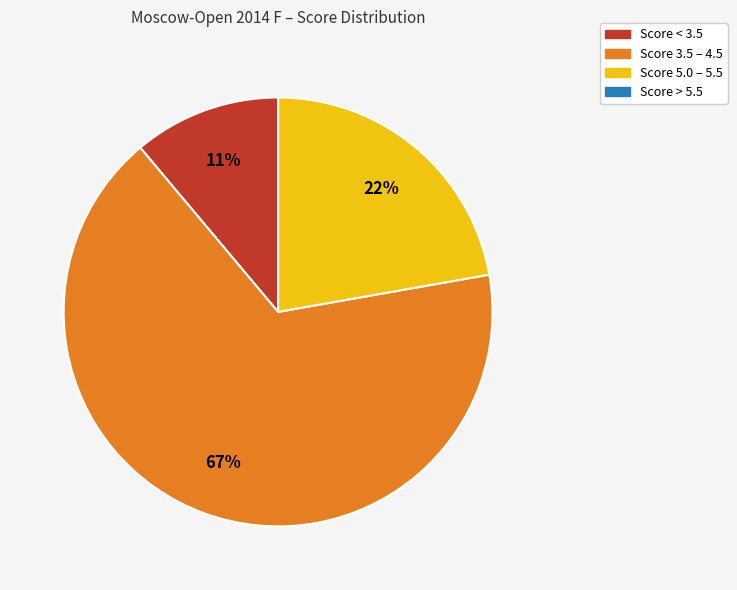

Is there a majority slice in this chart?

Yes